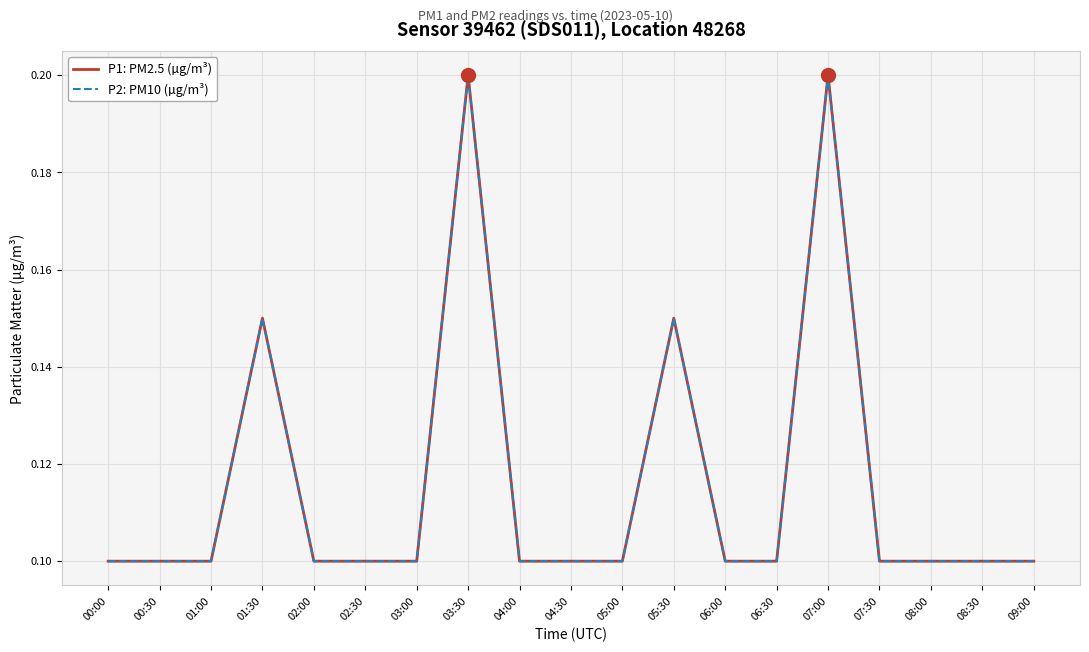

What is the total value across all series at 08:00?

0.2